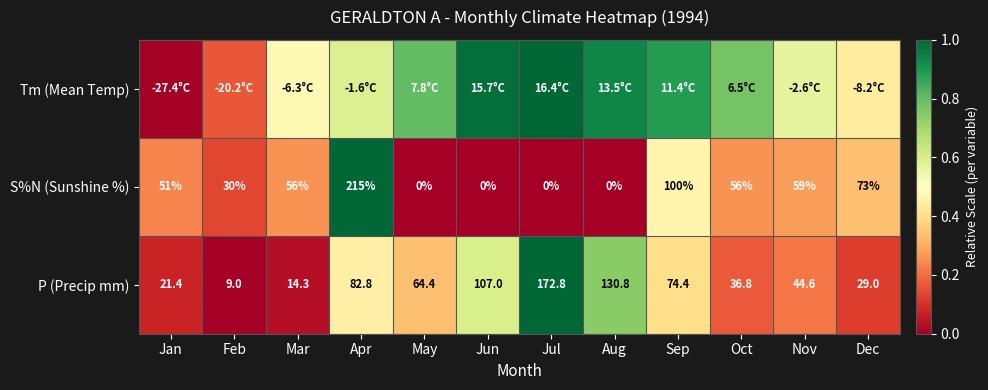

Where is P (Precip mm) nearest to the value 90?

Apr